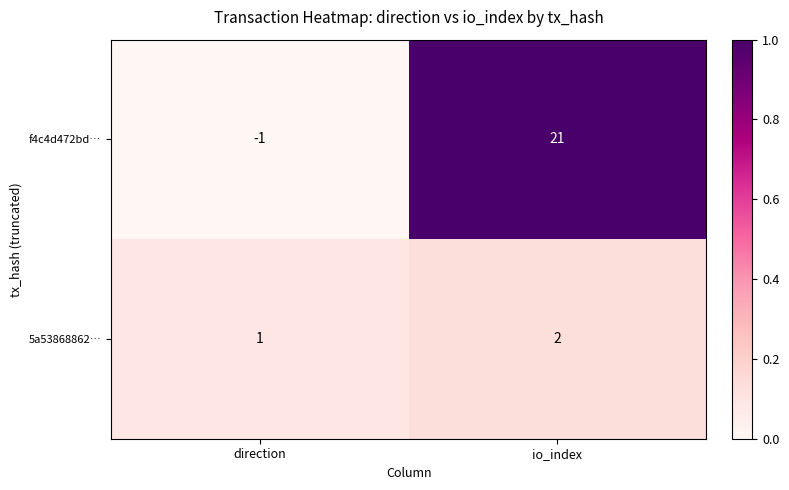

Between io_index and direction, which is larger?

io_index